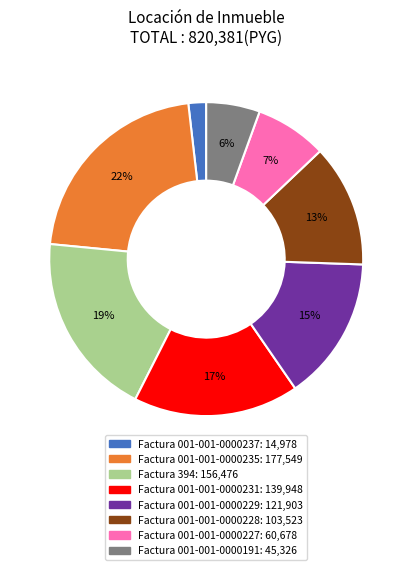

Is there a majority slice in this chart?

No